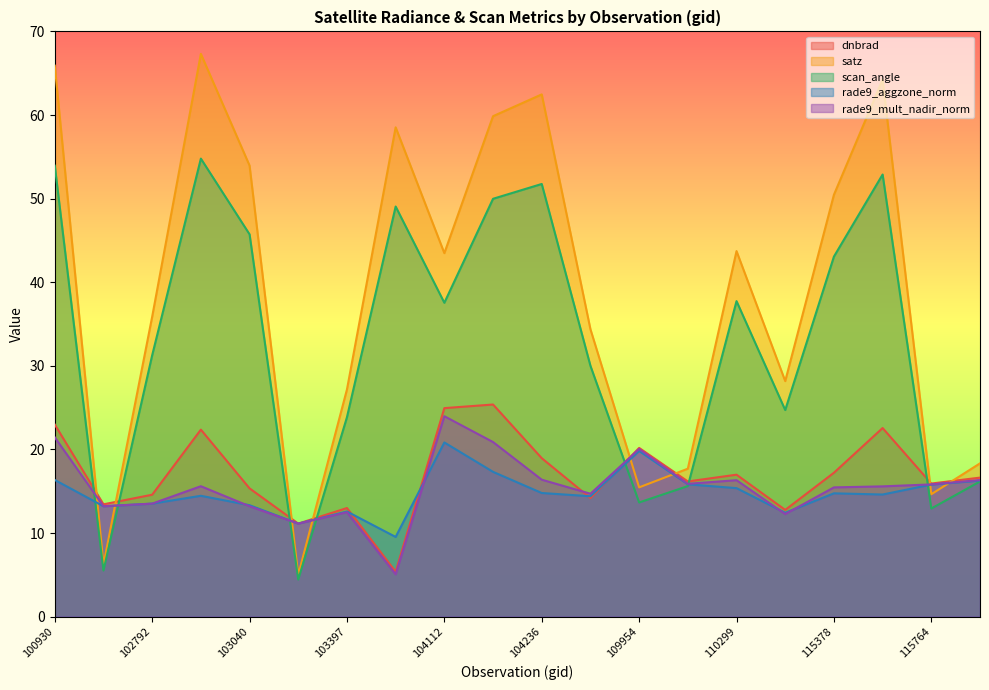

Is the value of scan_angle at 104236 greater than the value of rade9_mult_nadir_norm at 103643?

Yes